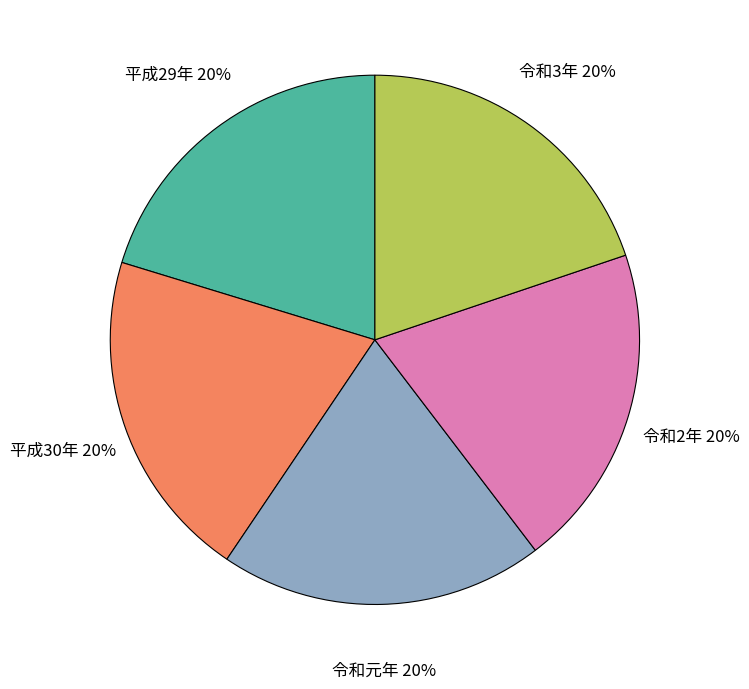

To the nearest percent, what percentage of the pie is 令和元年?

20%